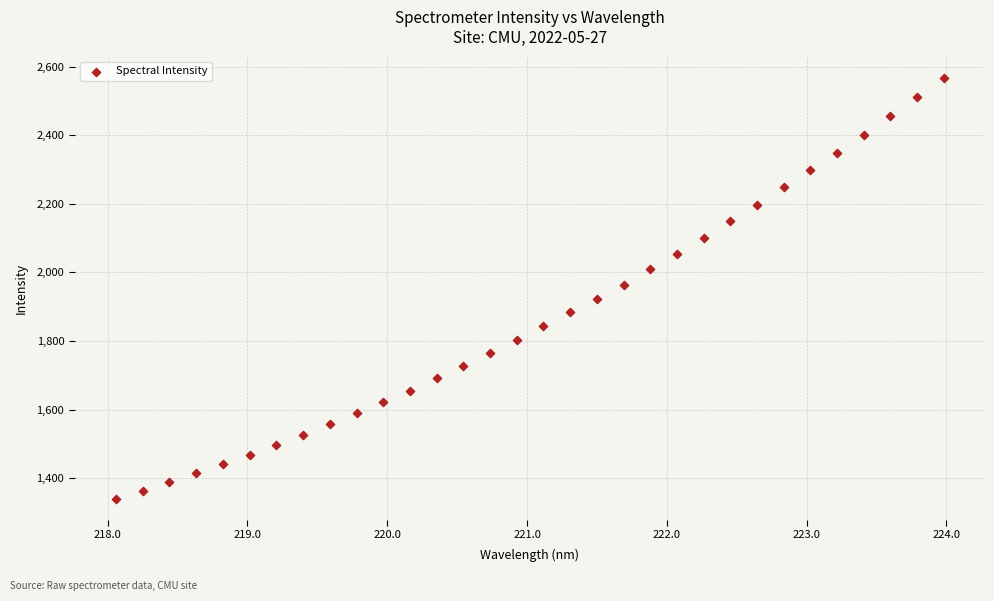

What is the range of X values (max minus min)?

5.9